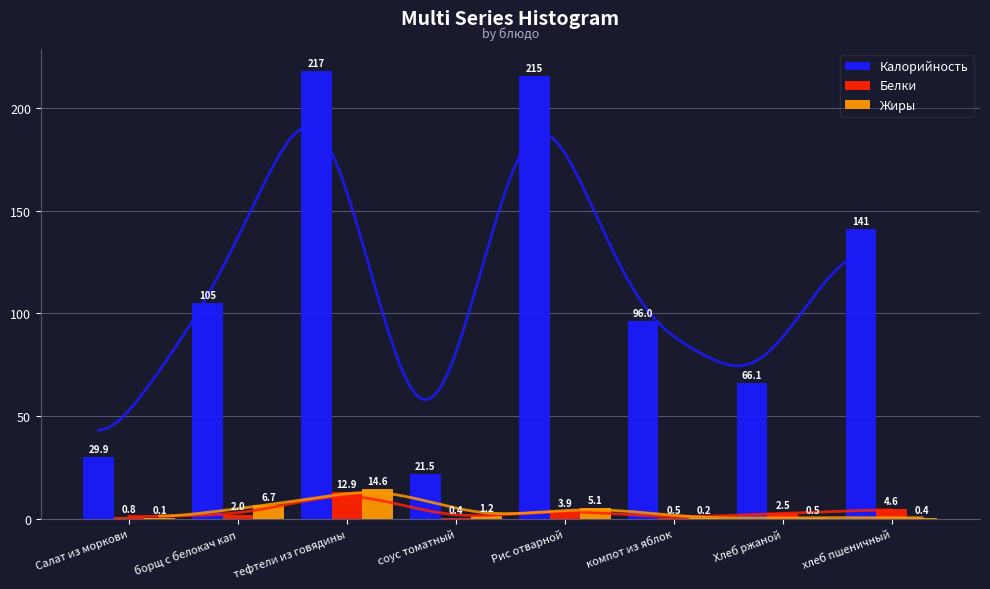

Between Хлеб ржаной and борщ с белокач кап, which is larger?

борщ с белокач кап